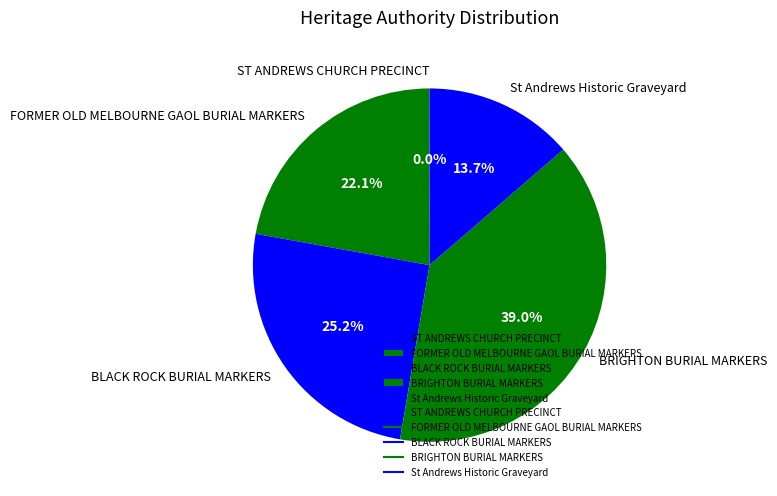

Does St Andrews Historic Graveyard represent more than half of the total?

No